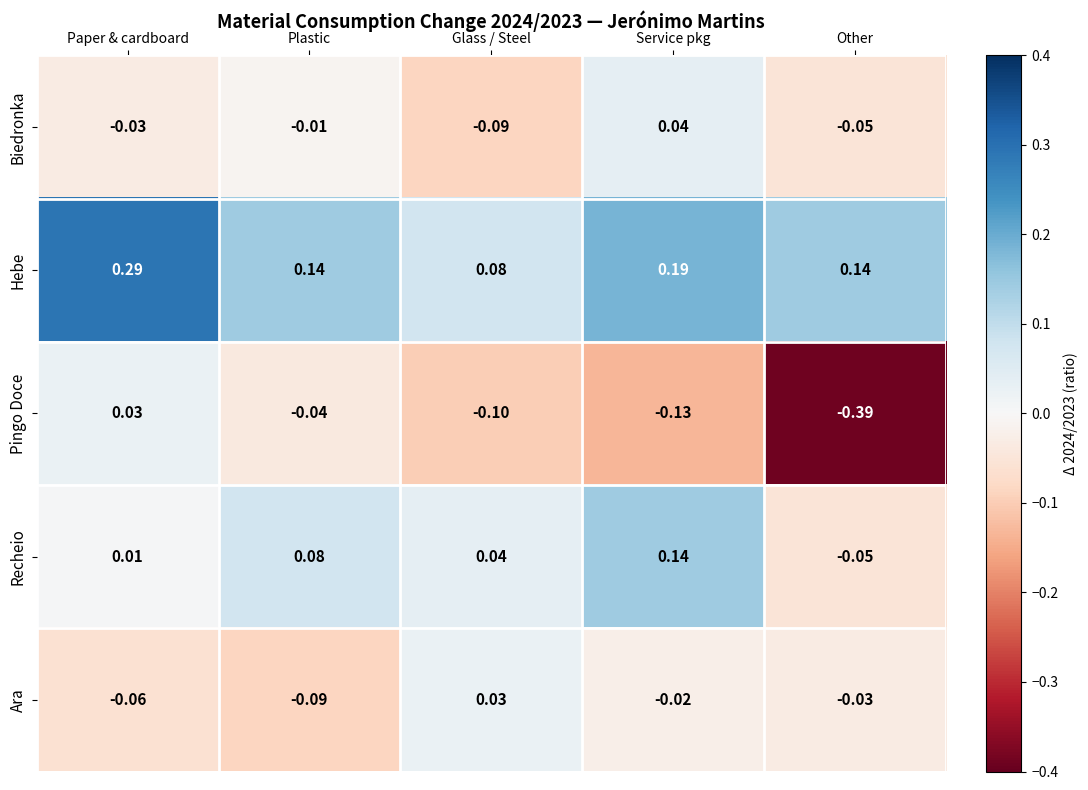

Between Service pkg and Other, which series saw the biggest shift?

Pingo Doce